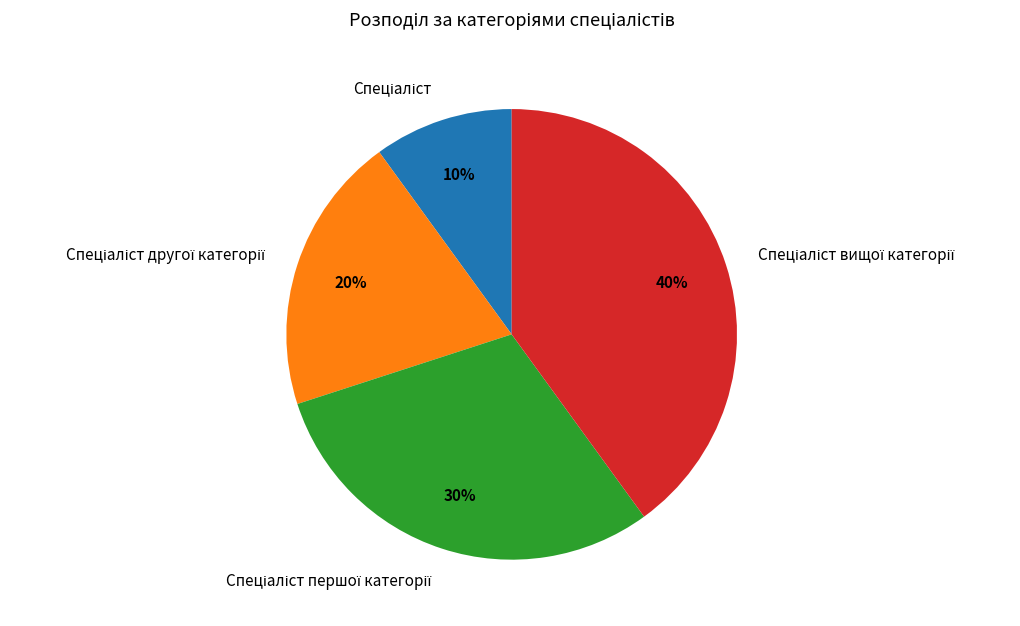

Does any single category account for the majority?

No